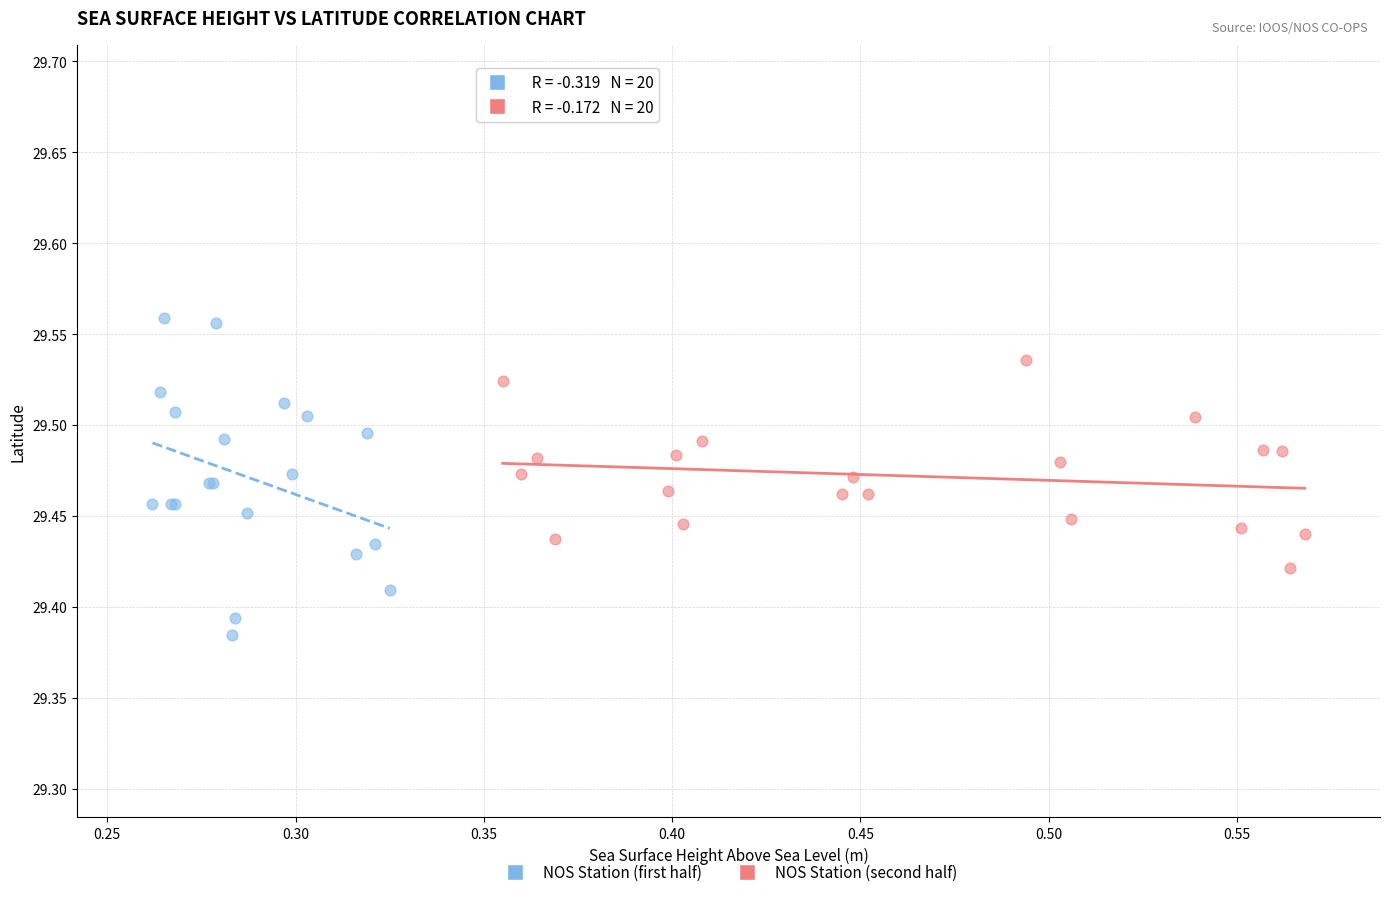

Which series reaches the maximum Y coordinate?

NOS Station (first half)